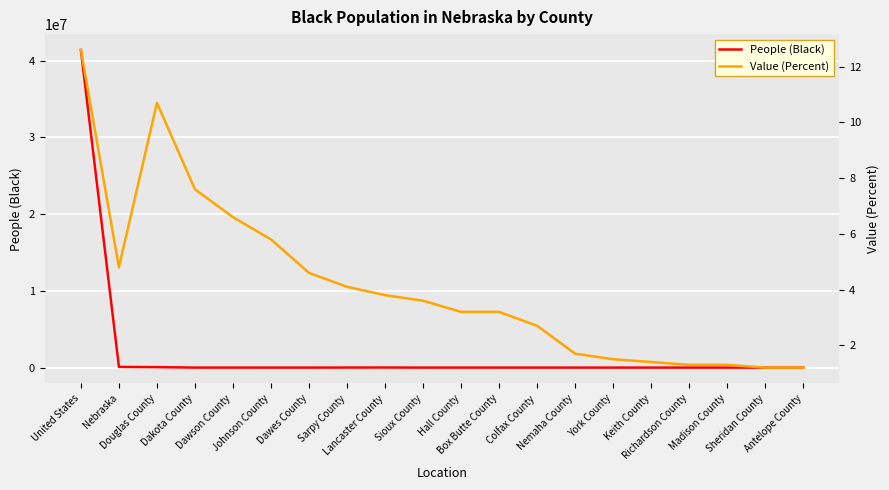

How many lines are shown in the chart?

2